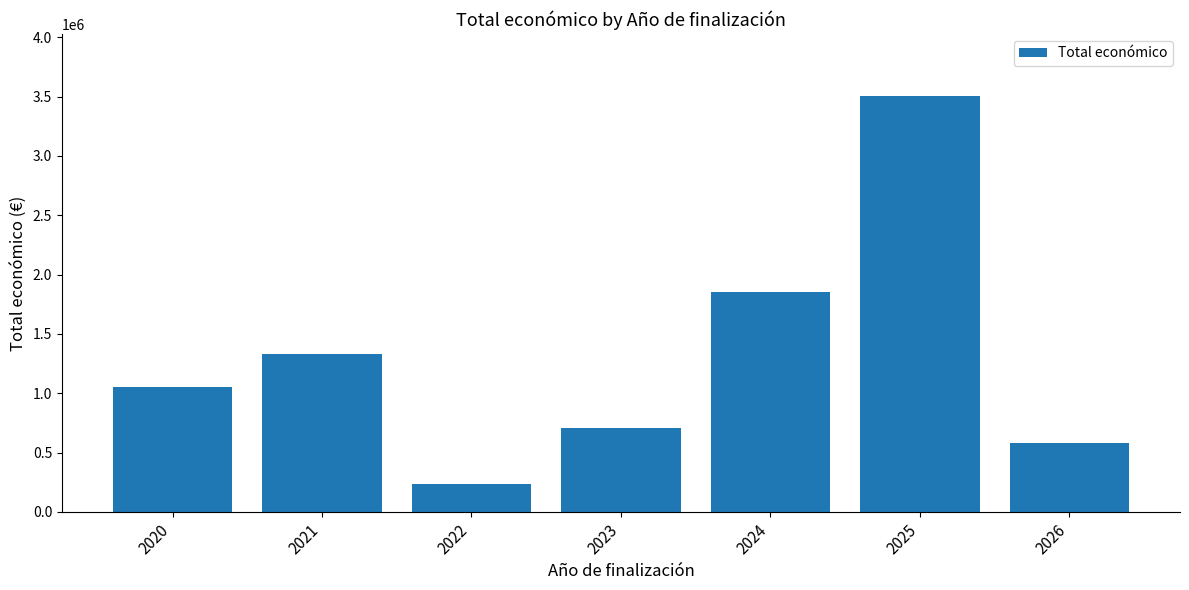

Reading right to left, transcribe all the data shown in this chart.

577638	3502553	1855795	708224	232783	1329888	1052727